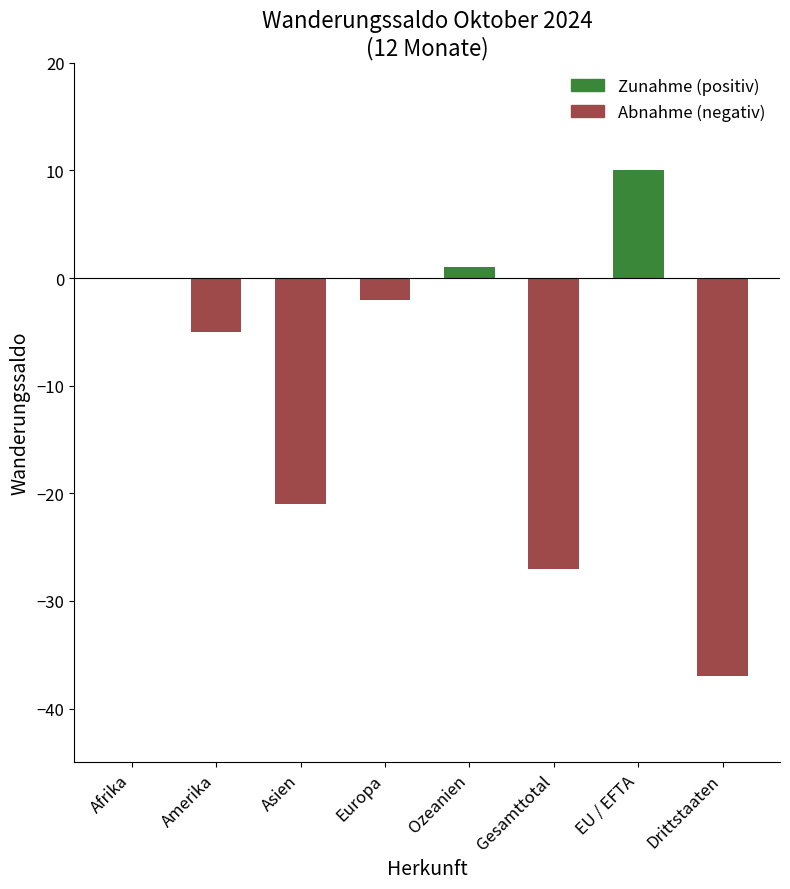

Reading right to left, list all the values displayed in this chart.

Drittstaaten=-37	EU / EFTA=10	Gesamttotal=-27	Ozeanien=1	Europa=-2	Asien=-21	Amerika=-5	Afrika=0